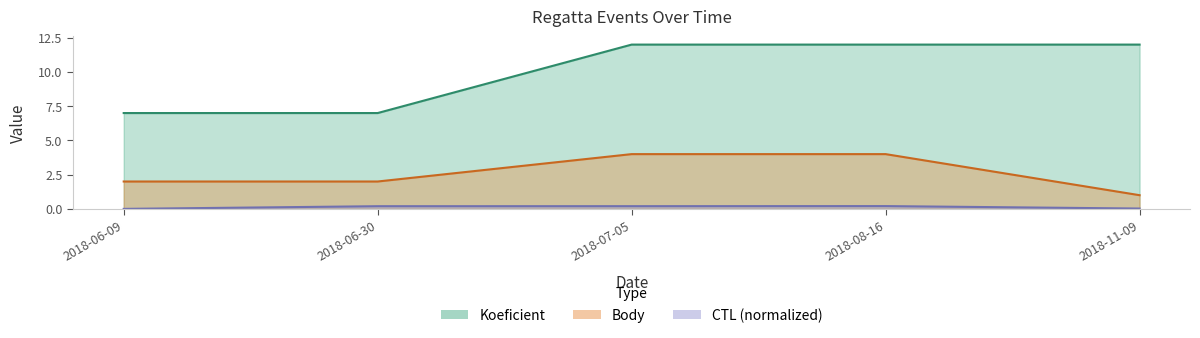

True or false: Koeficient has more than 2 interior local peaks.

False